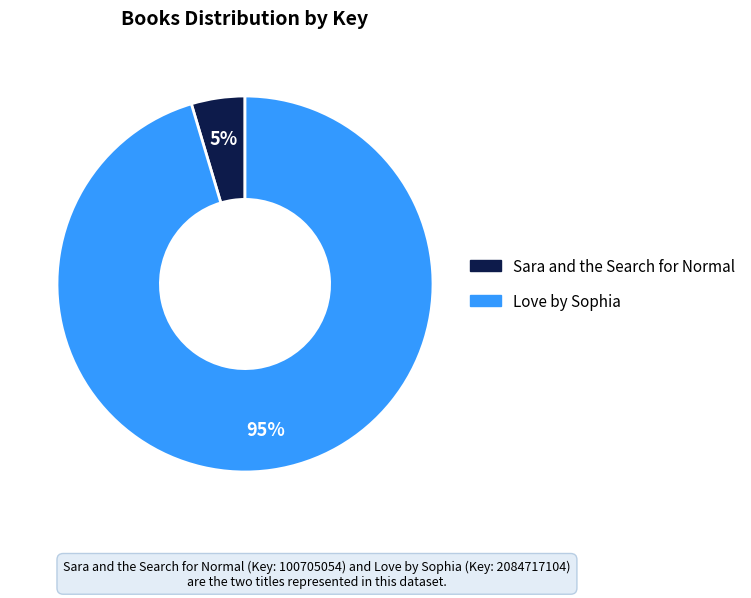

To the nearest percent, what portion does Love by Sophia represent?

95%